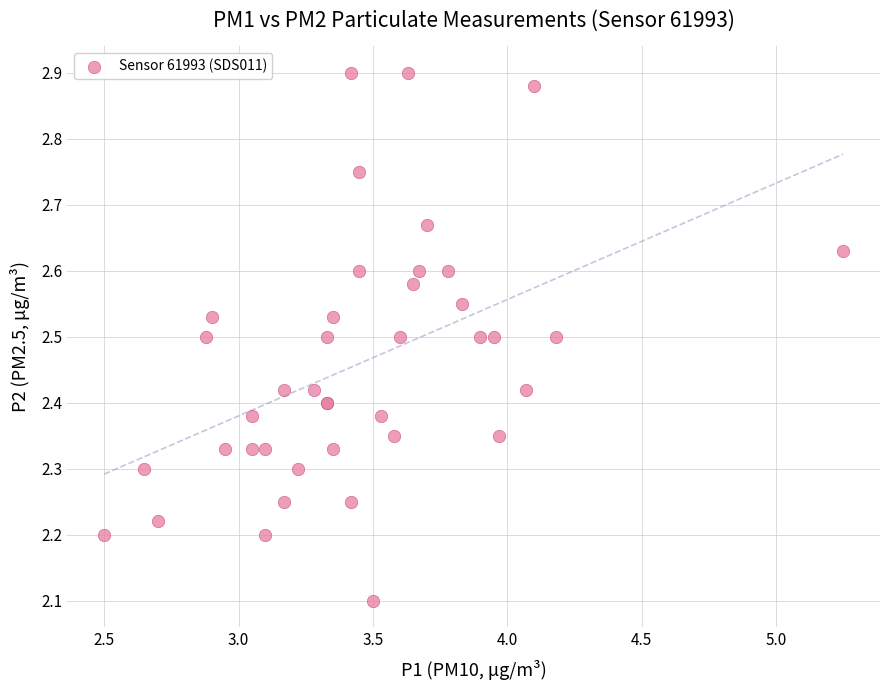

What Y value in the scatter plot is closest to 2?

2.1